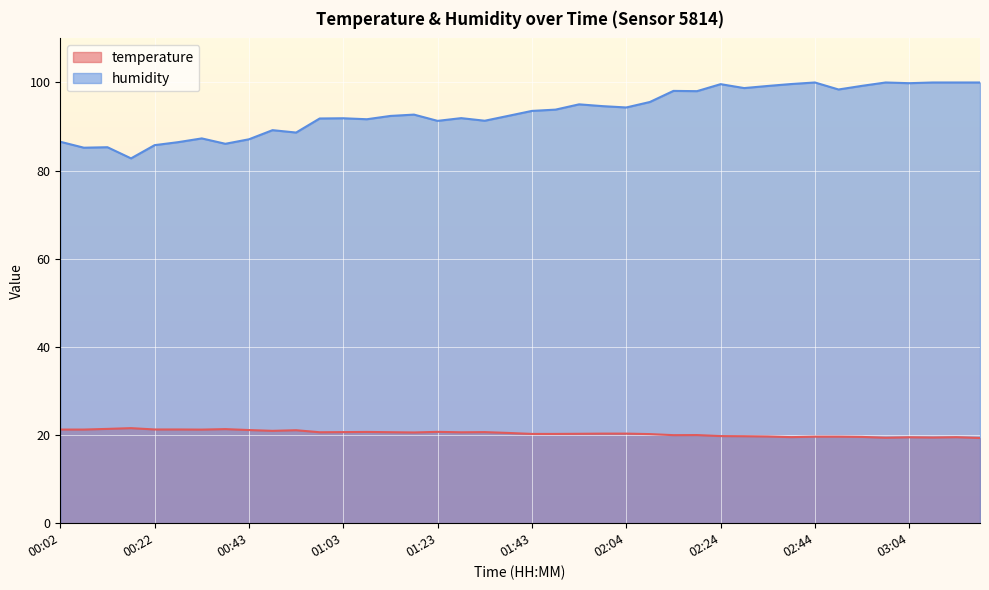

What is the label of the 17th point from the right?

01:59